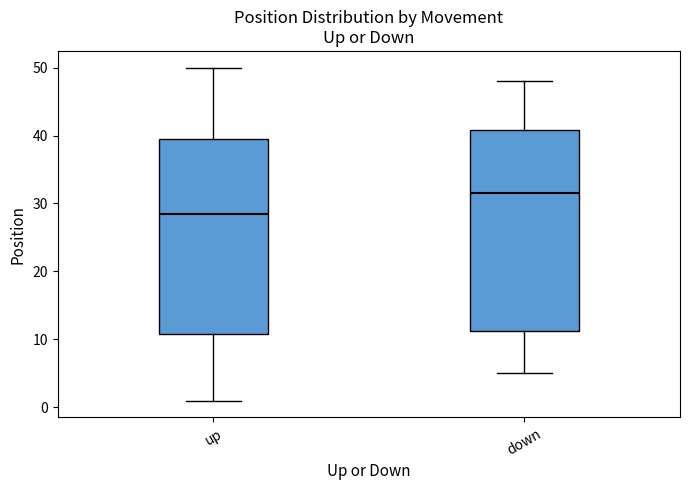

Where does the upper whisker of the box for up end on the y-axis? The values are not printed on the chart, so give them approximately, as read against the axis.

50